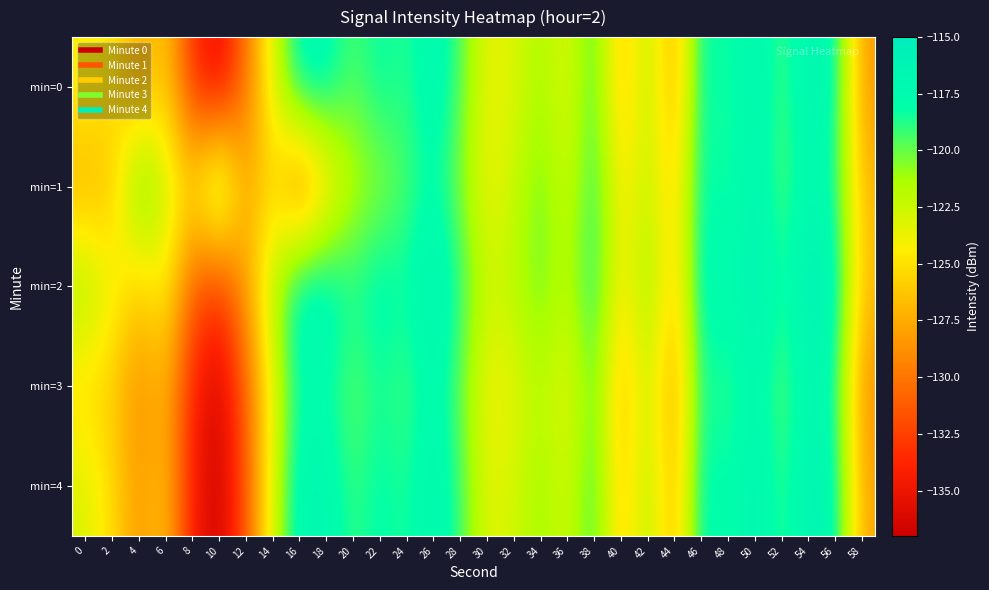

Rank the series by their maximum value, from lowest to highest.

min=3, min=1, min=0, min=4, min=2